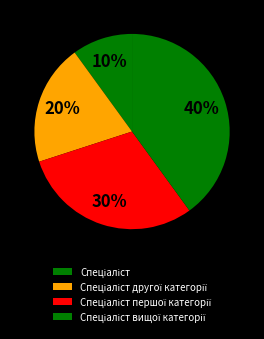

Between Спеціаліст першої категорії and Спеціаліст, which is larger?

Спеціаліст першої категорії